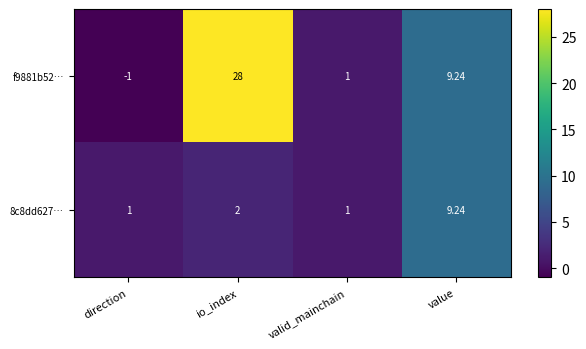

List the series in order of their peak value, highest first.

f9881b52…, 8c8dd627…